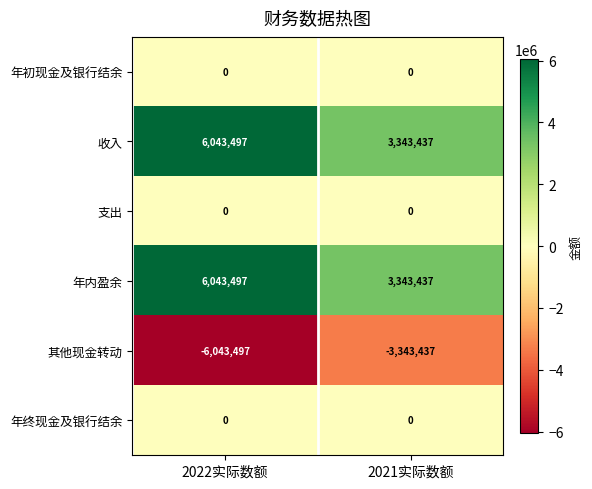

How many data points does each series have?

2